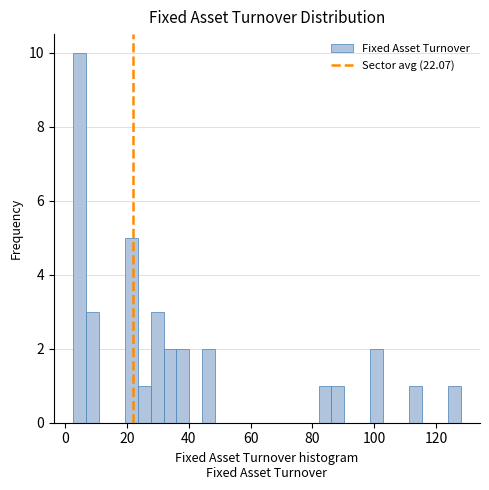

Read against the x-axis, roughly where is the centre of the tallest bar?

4